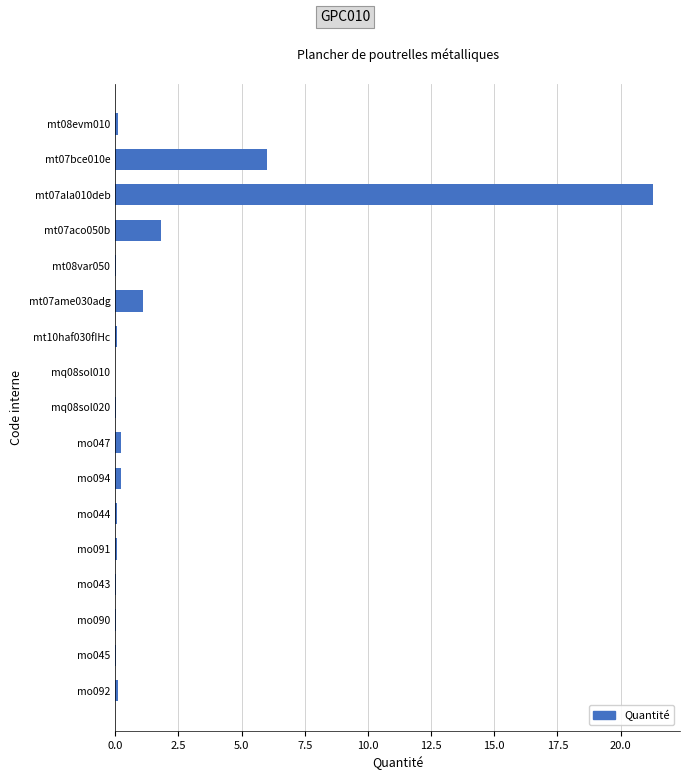

What is the sum of all values?

31.2